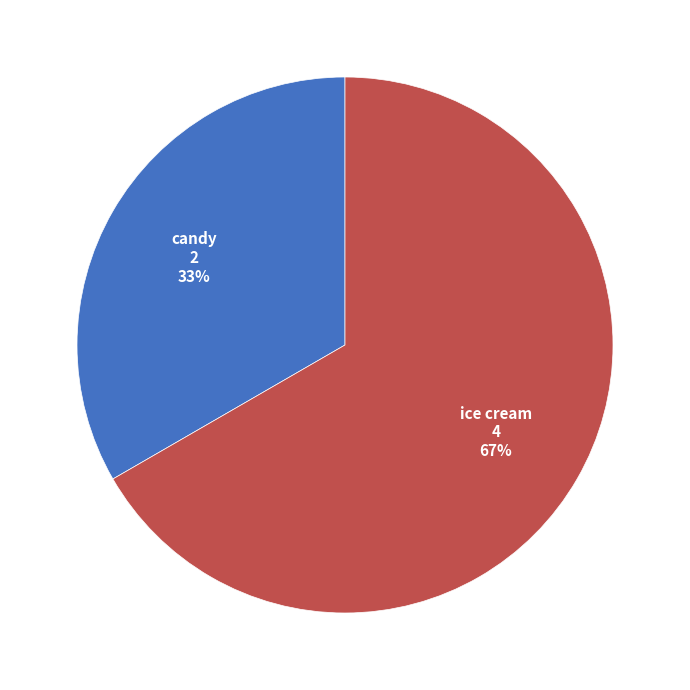

Is there a majority slice in this chart?

Yes